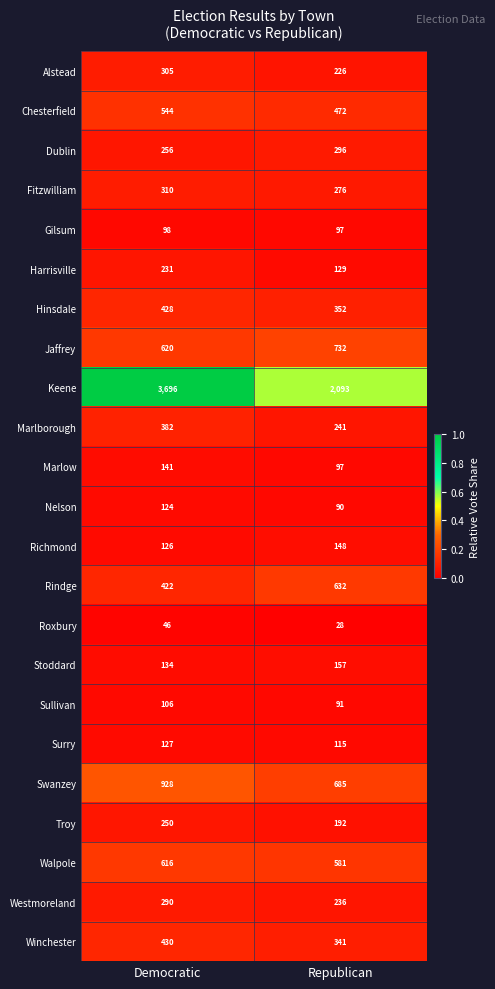

Which label corresponds to the smallest value in the chart?

Republican